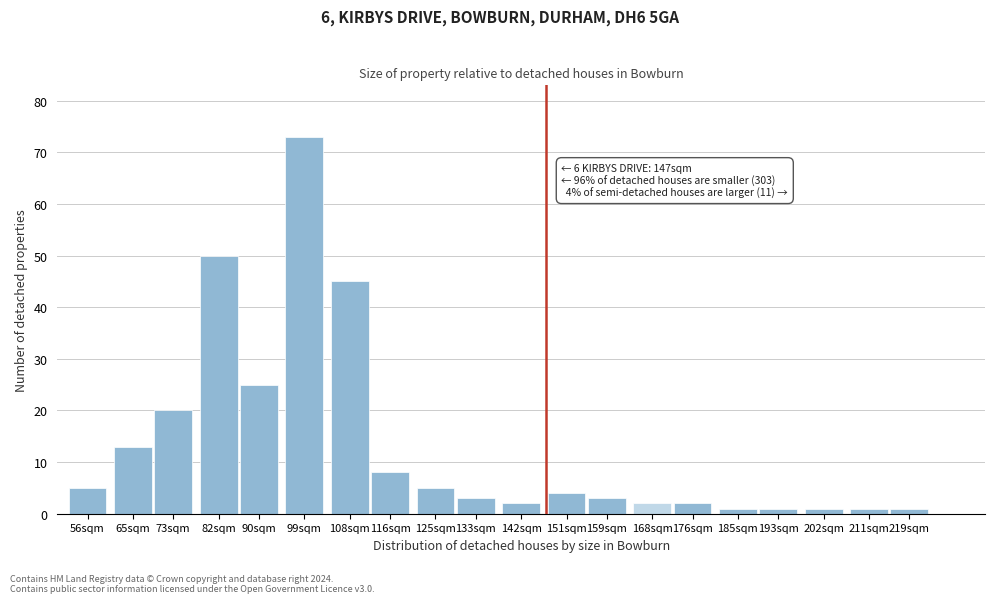

Reading left to right, list all the values displayed in this chart.

56sqm=5	65sqm=13	73sqm=20	82sqm=50	90sqm=25	99sqm=73	108sqm=45	116sqm=8	125sqm=5	133sqm=3	142sqm=2	151sqm=4	159sqm=3	168sqm=2	176sqm=2	185sqm=1	193sqm=1	202sqm=1	211sqm=1	219sqm=1